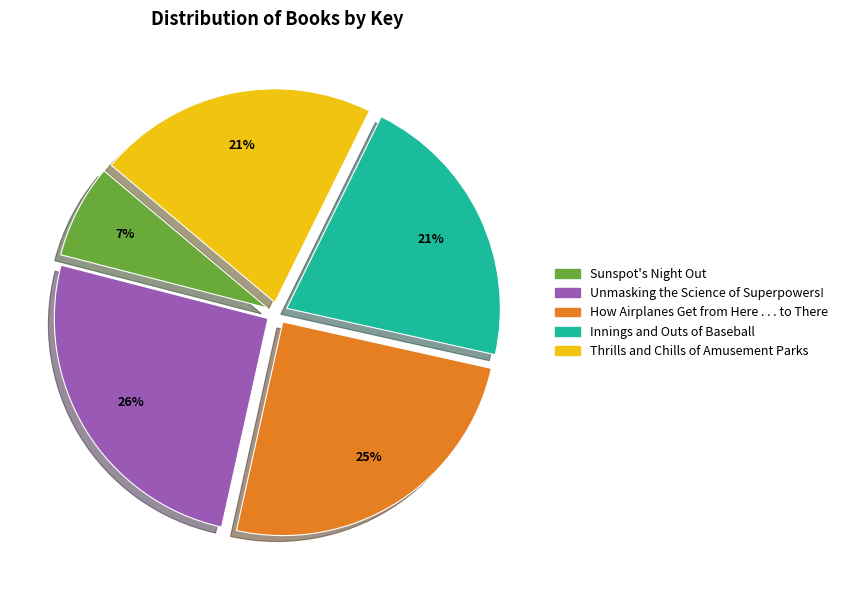

To the nearest percent, what is the average slice percentage?

20%